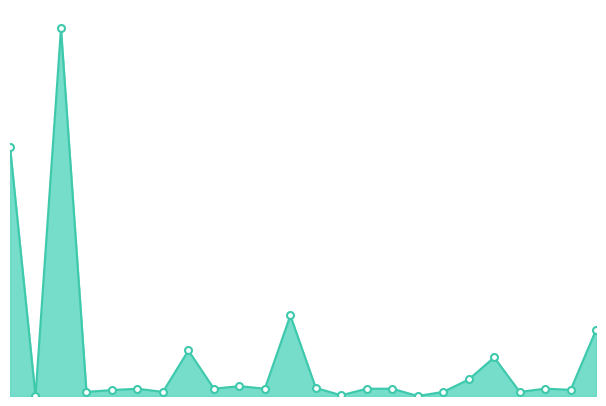

Where is the first local minimum?

2